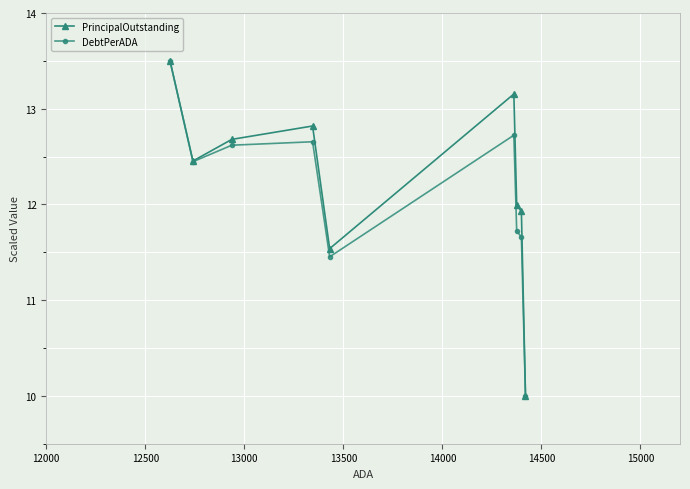

How many values in the DebtPerADA series are below 12?

4